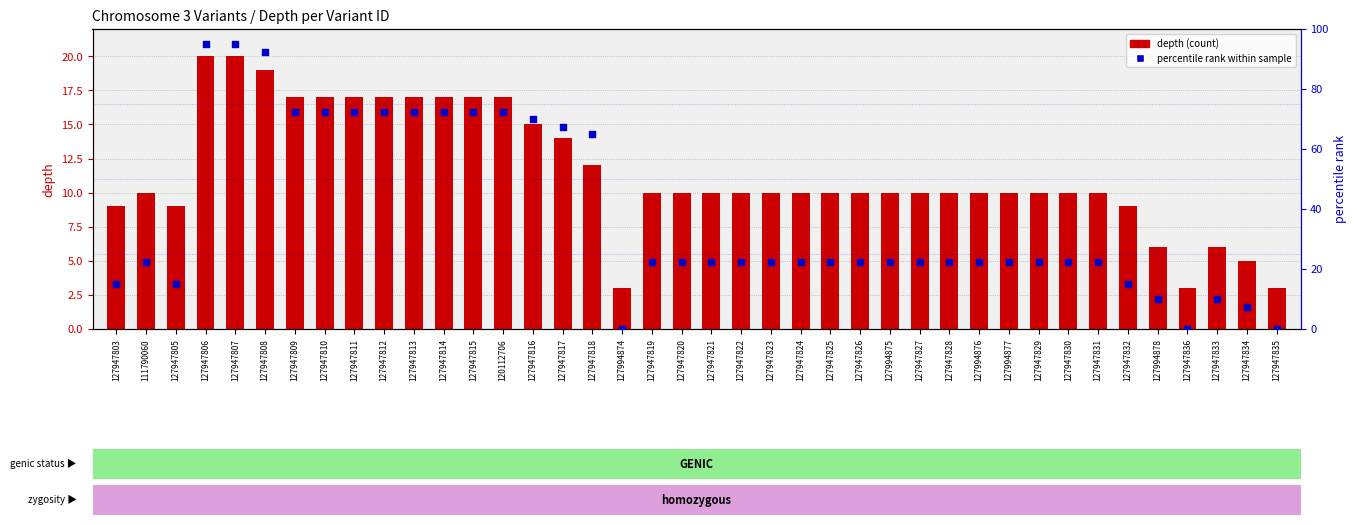

At how many categories does at least one series exceed 34?

14